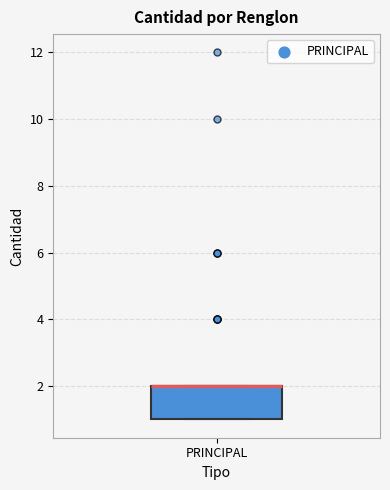

Where is the lower edge of the box for PRINCIPAL on the y-axis? The values are not printed on the chart, so give them approximately, as read against the axis.

1